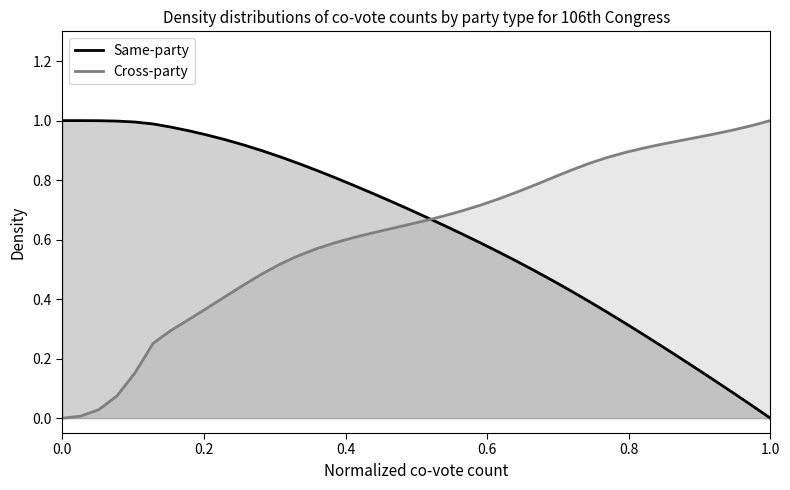

Is it true that Cross-party equals 0.0 at 0.0?

True